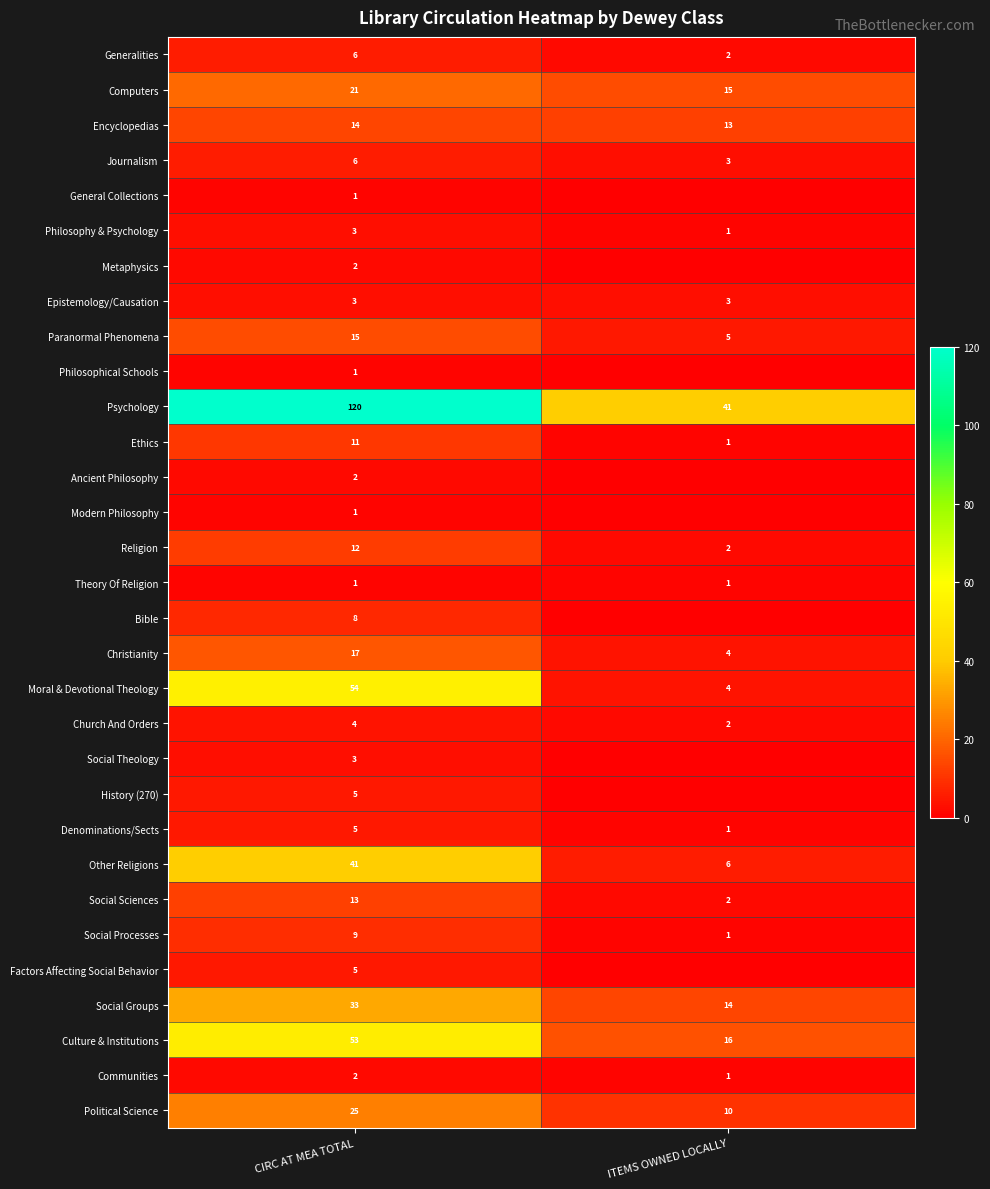

What is the sum of all Moral & Devotional Theology values?

58